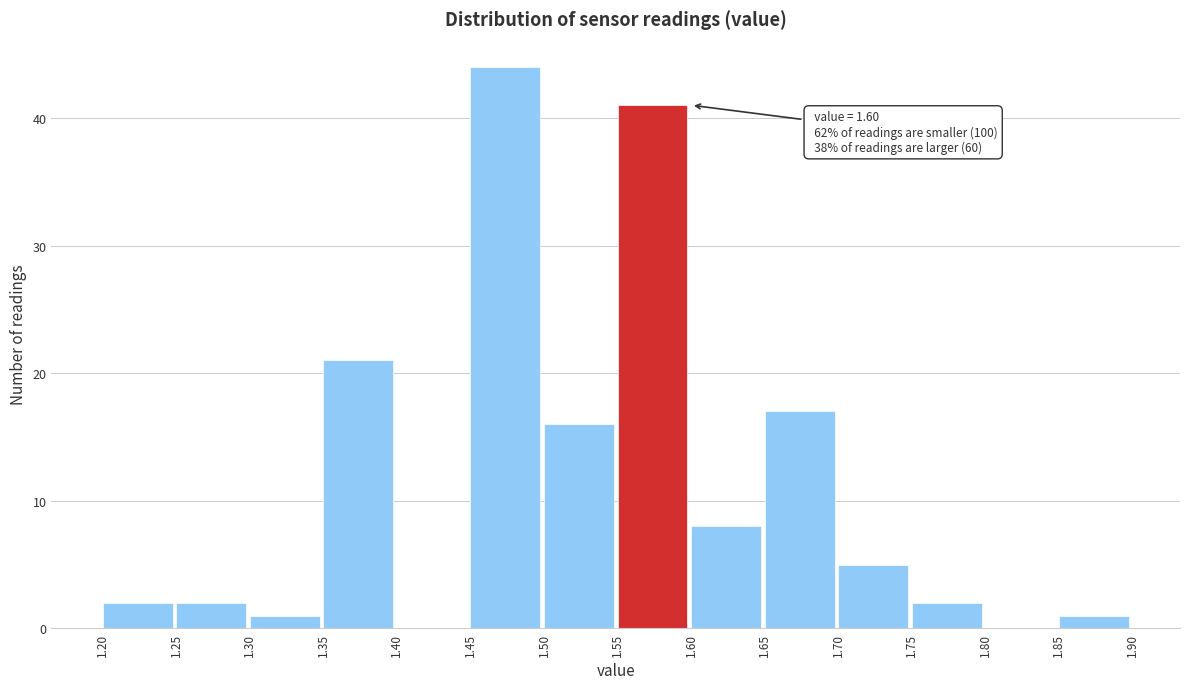

Which range on the x-axis has the tallest bar?

1.45 to 1.50